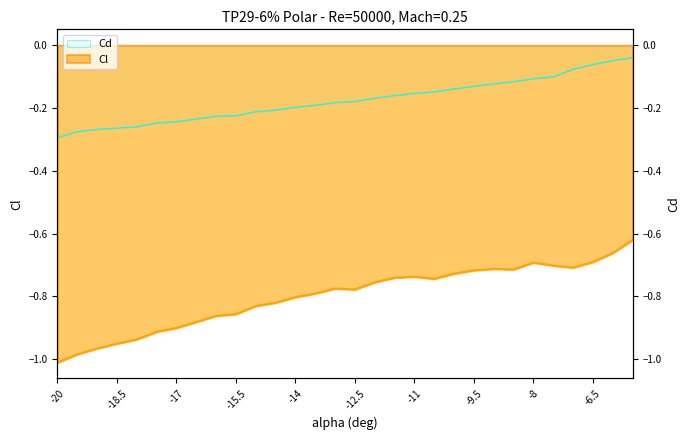

List the series in order of their peak value, lowest first.

Cl, Cd